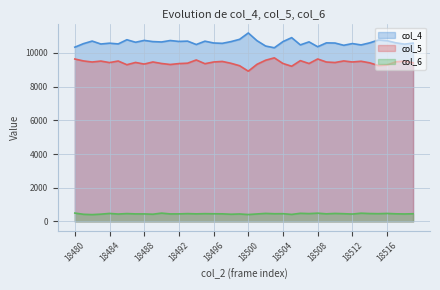

What is the total value across all series at 18500?

20517